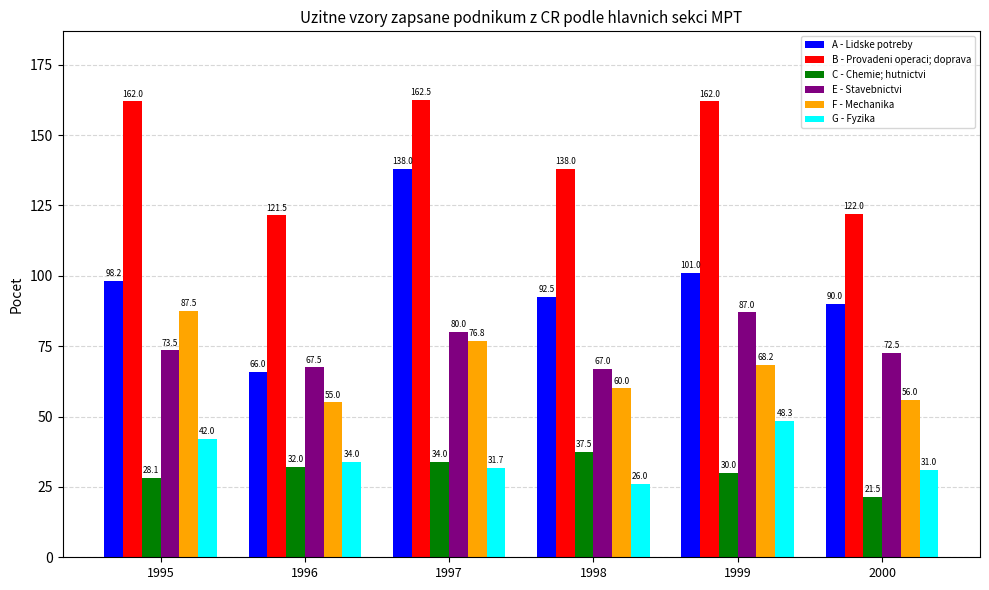

What is the difference between the maximum and minimum values in the G - Fyzika series?

22.3